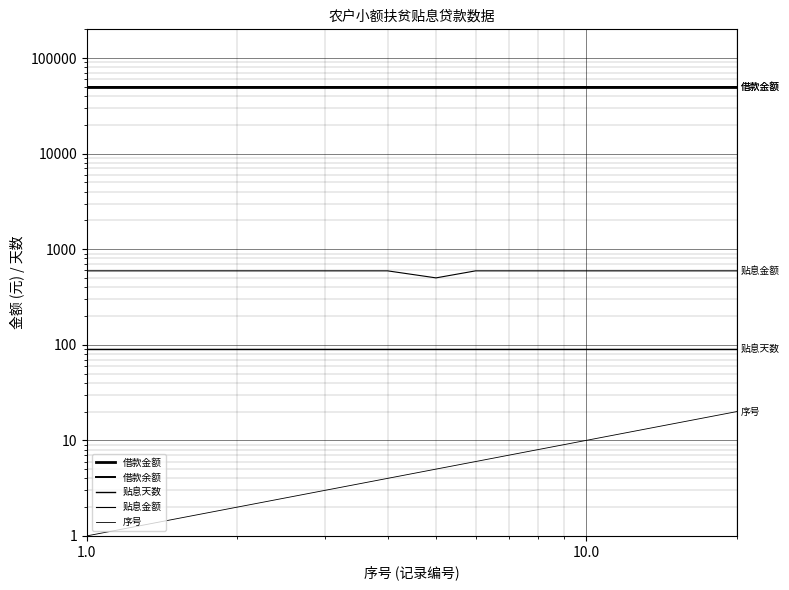

What is the greatest value displayed?

50000.0